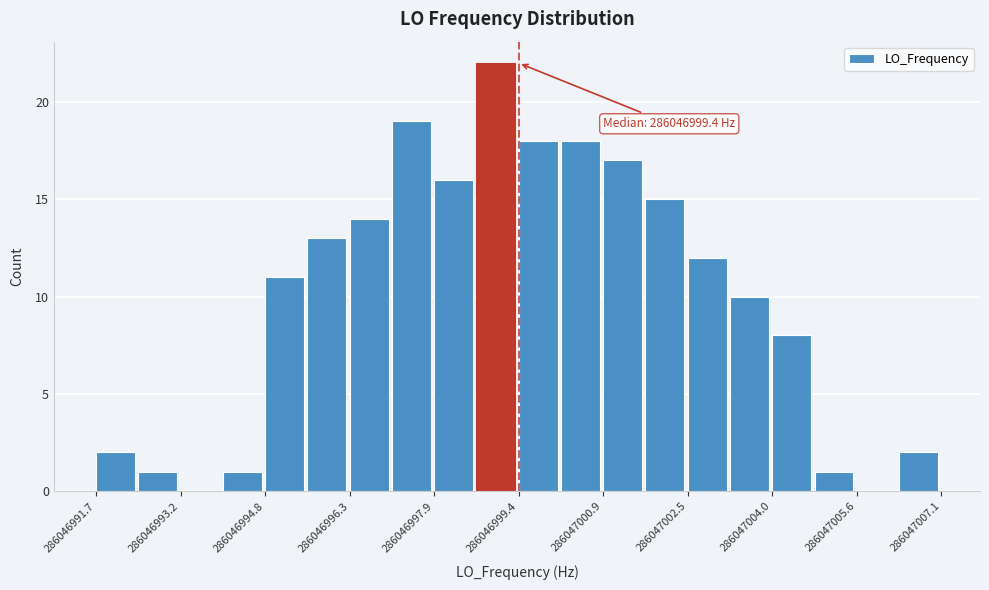

Around what value on the x-axis is the tallest bar? Give the approximate position of its centre, as read against the axis.

286046999.0